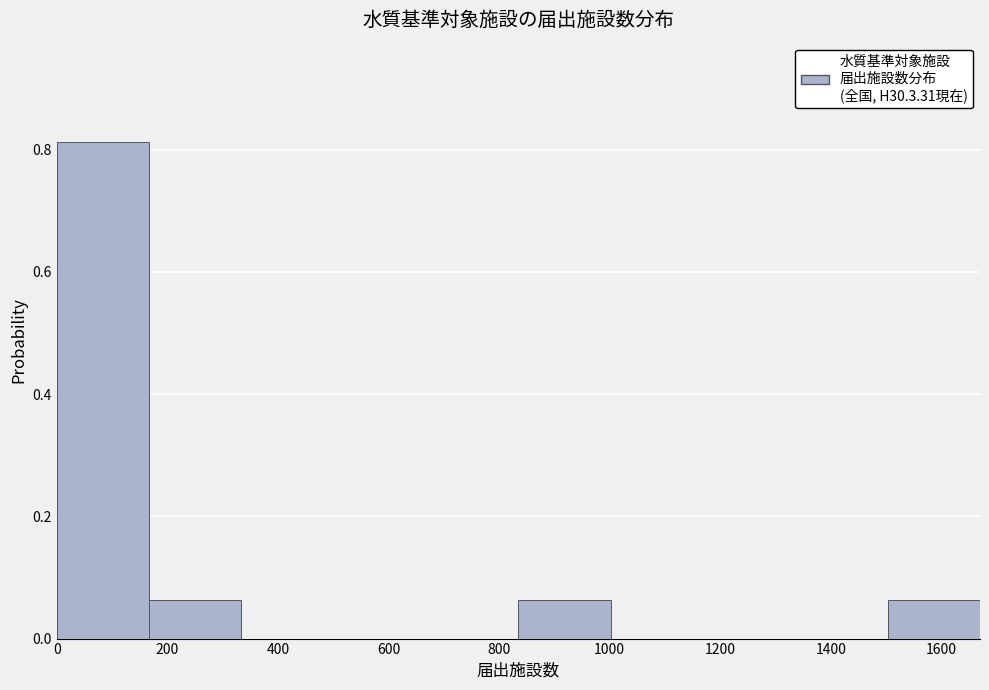

Reading left to right, transcribe this chart: for each bar, give the range it covers on the x-axis and its height. Neither the bar edges nor the heights are printed on the chart, so give them approximately, as read against the axes.

0 to 160: 0.82
160 to 340: 0.06
340 to 500: 0
500 to 660: 0
660 to 840: 0
840 to 1000: 0.06
1000 to 1160: 0
1160 to 1340: 0
1340 to 1500: 0
1500 to 1680: 0.06